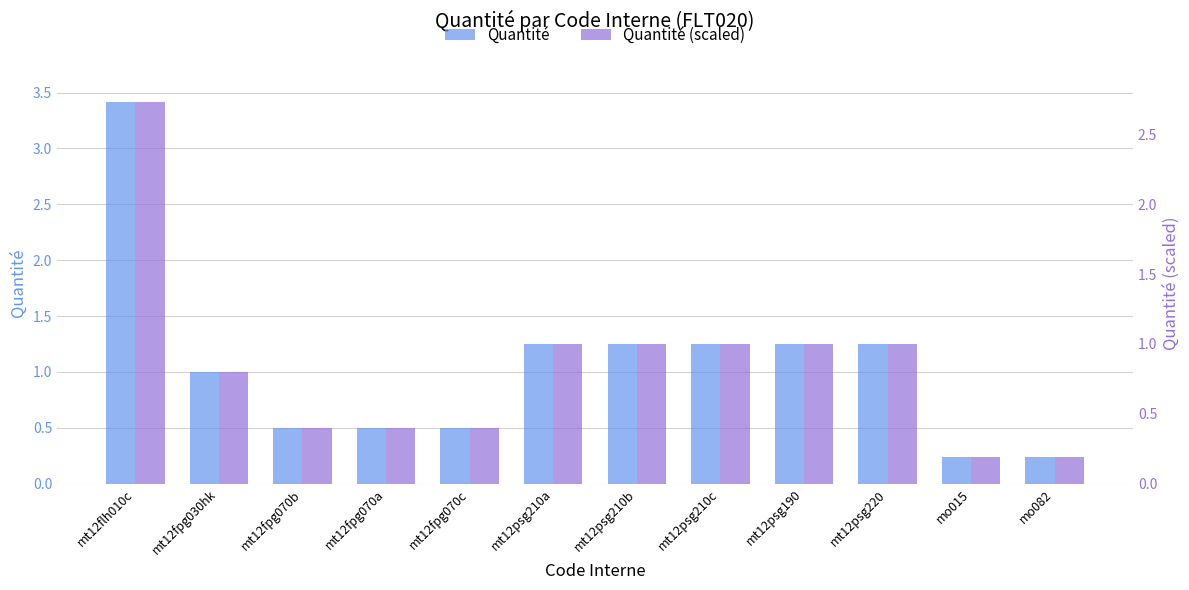

How many categories are shown in the chart?

12